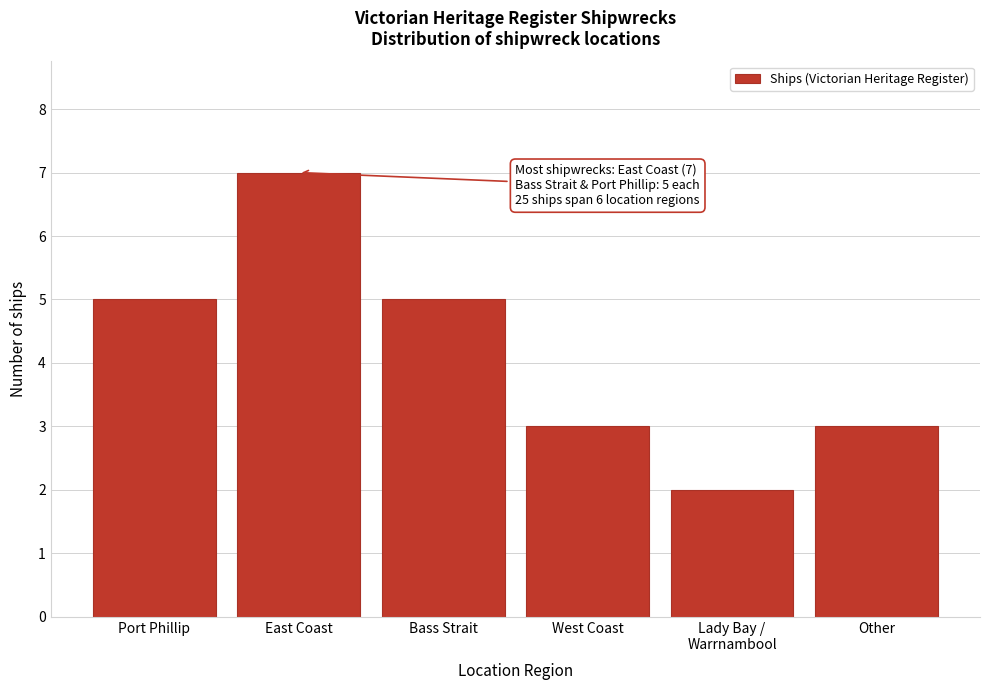

Reading left to right, what are all the values shown in this chart?

5	7	5	3	2	3